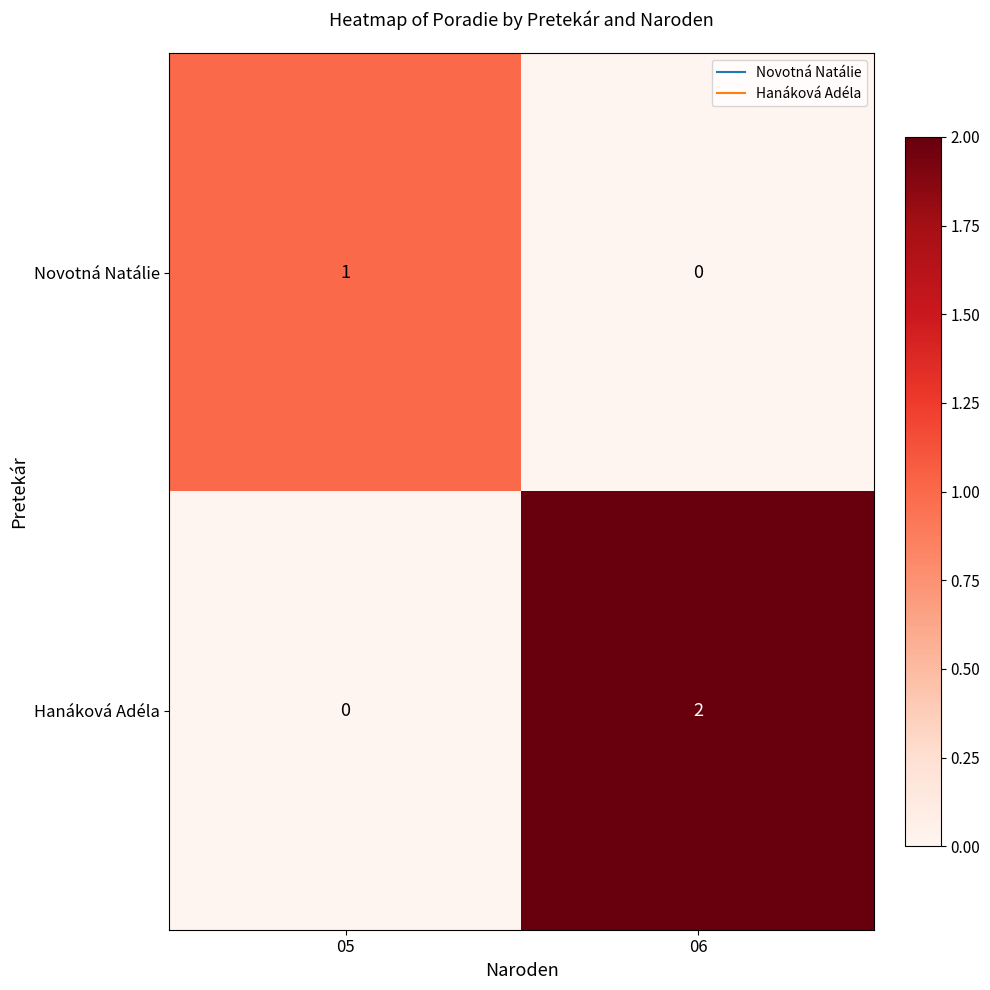

How many series are shown in this chart?

2